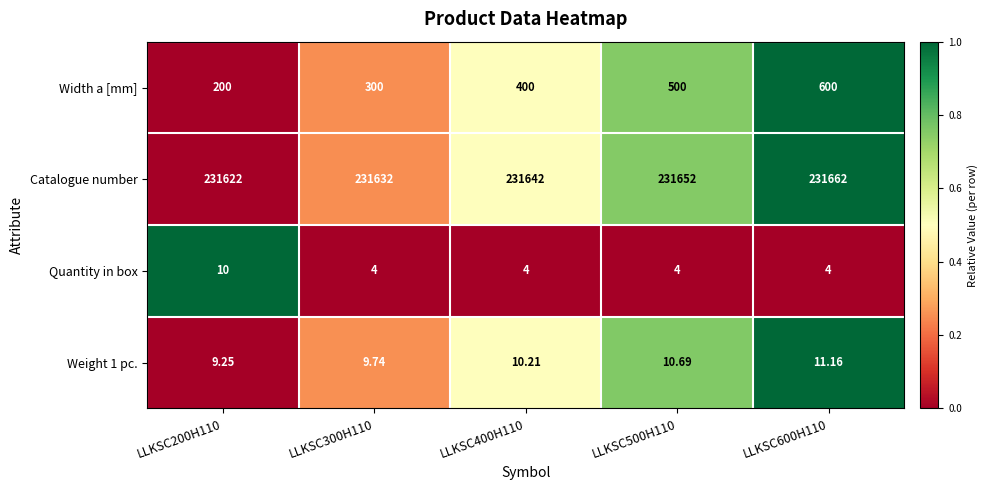

Between LLKSC300H110 and LLKSC500H110, which series saw the biggest shift?

Width a [mm]